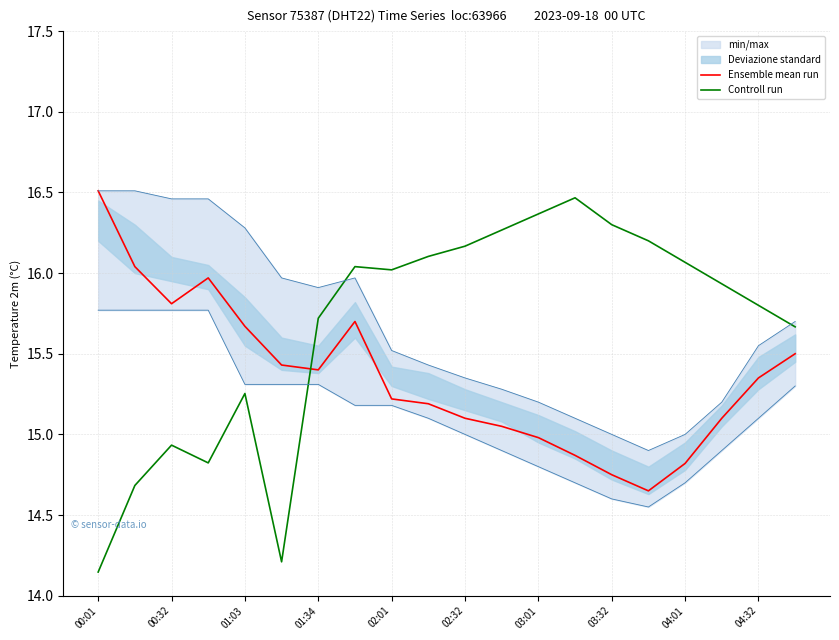

What is the sum of all Controll run values?

313.2